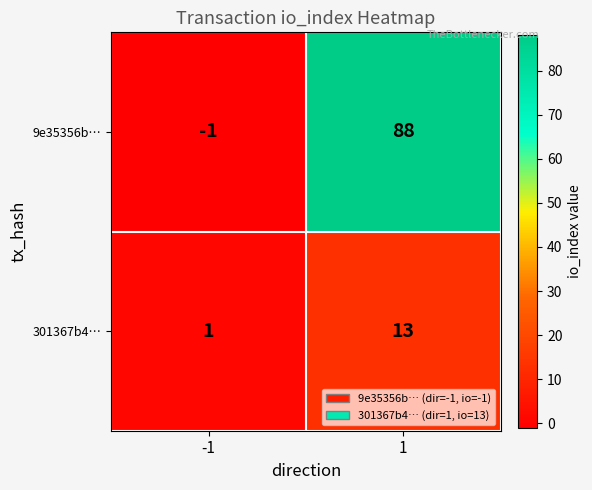

Which series has the widest spread of values?

9e35356b…